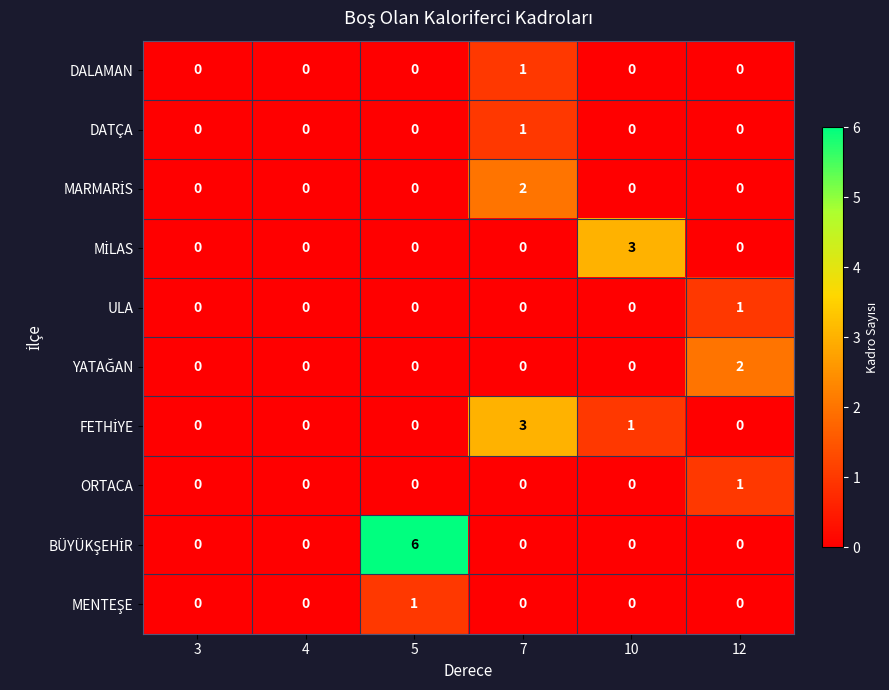

Is it true that ULA equals 0 at 3?

True